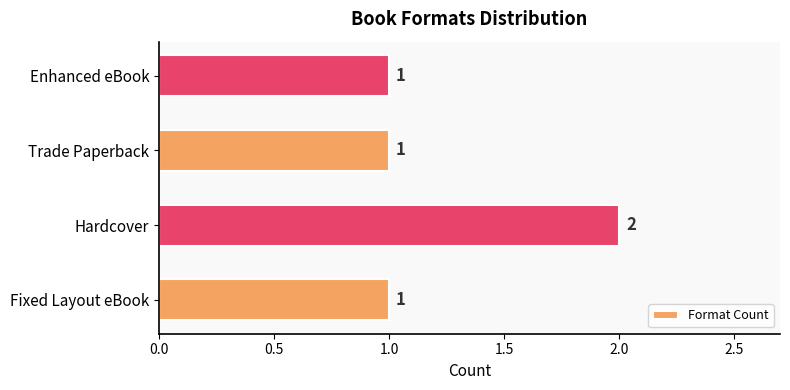

Reading bottom to top, what are all the values shown in this chart?

Fixed Layout eBook=1	Hardcover=2	Trade Paperback=1	Enhanced eBook=1